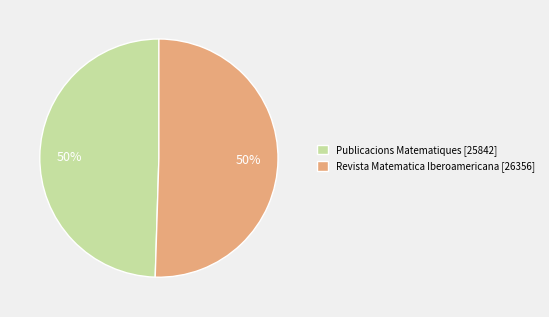

What is the ratio of the value at Publicacions Matematiques [25842] to the value at Revista Matematica Iberoamericana [26356]?

1.0